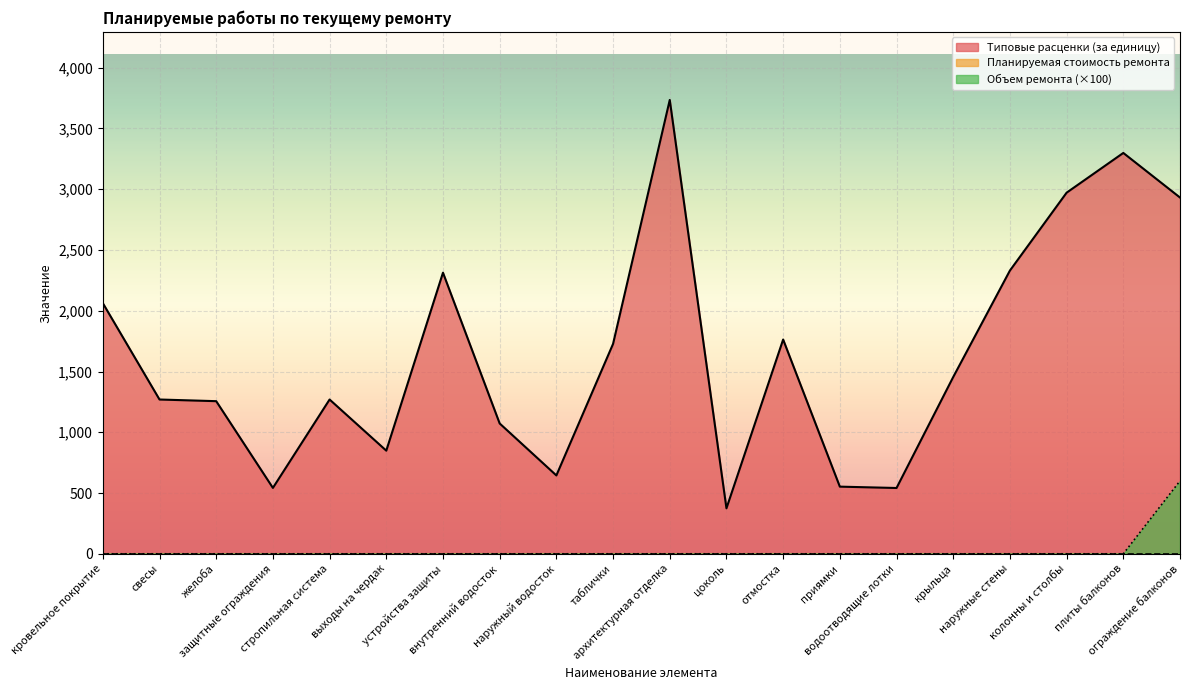

What is the value of the Типовые расценки (за единицу) point at the 8th from the left?

1072.5